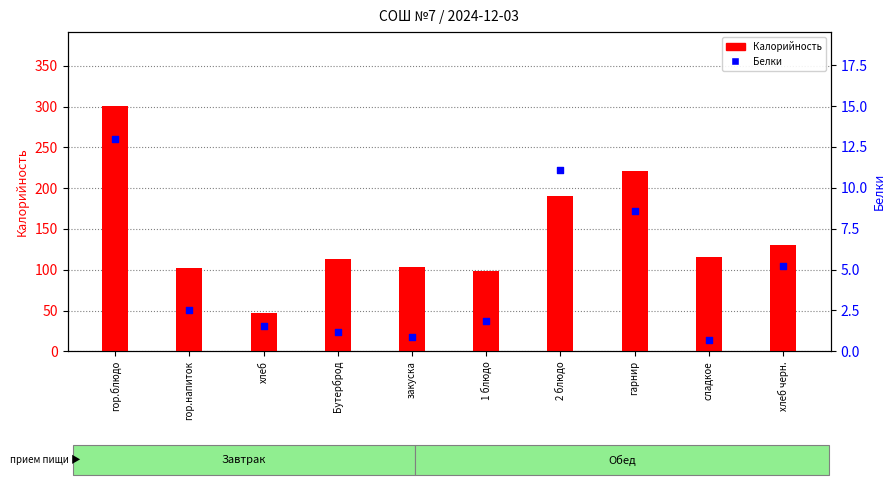

Which series reaches the minimum Y coordinate?

Белки